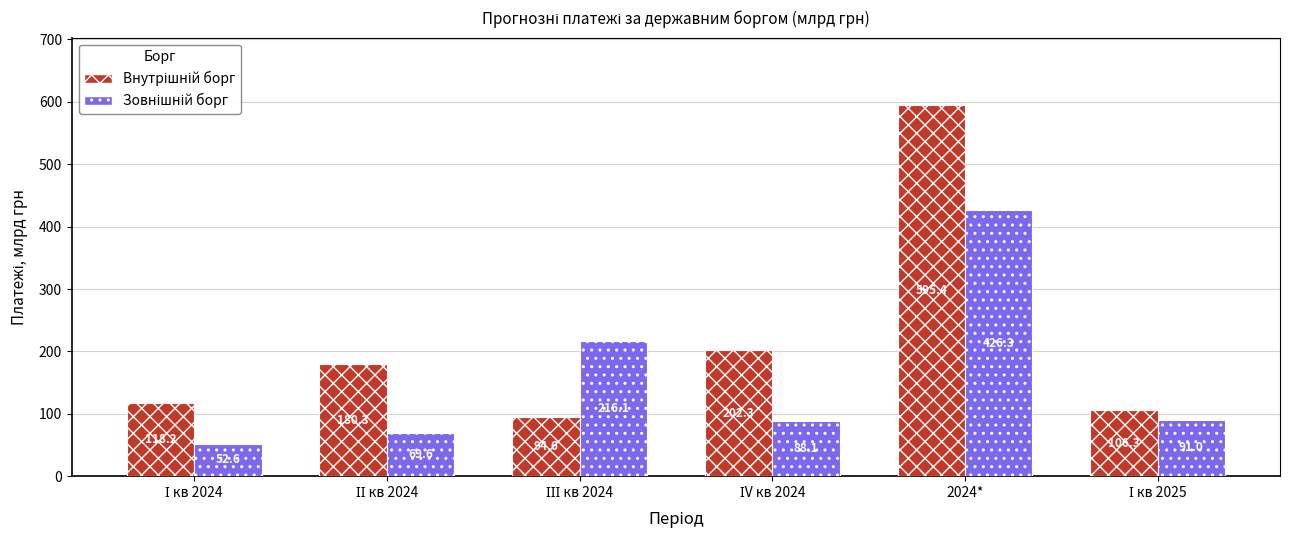

Which label corresponds to the largest value in the chart?

2024*